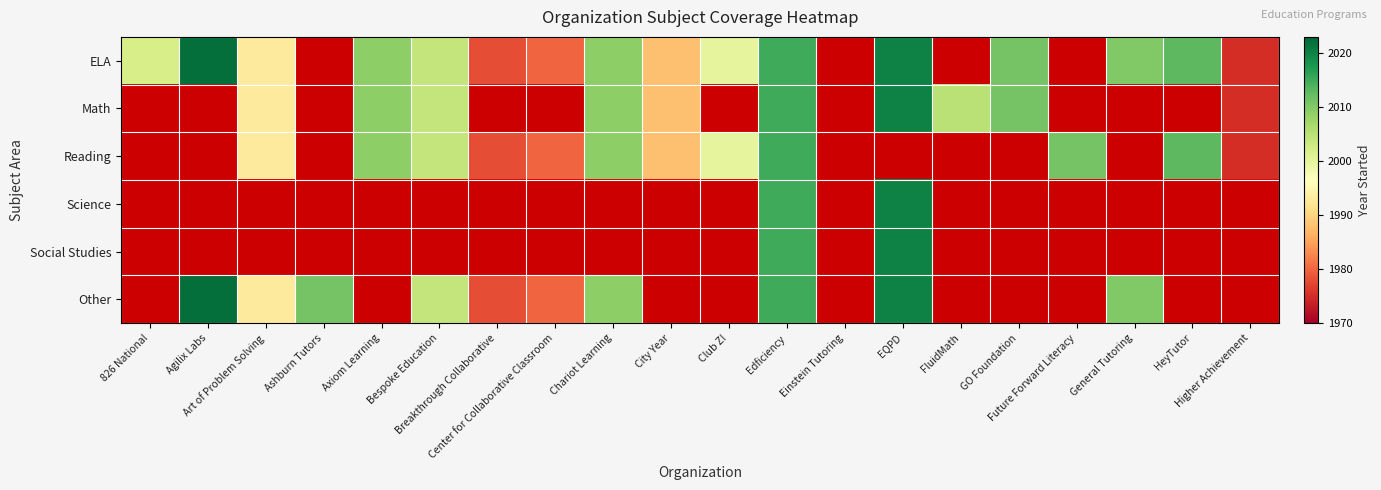

Which has a higher value, EQPD or 826 National?

EQPD